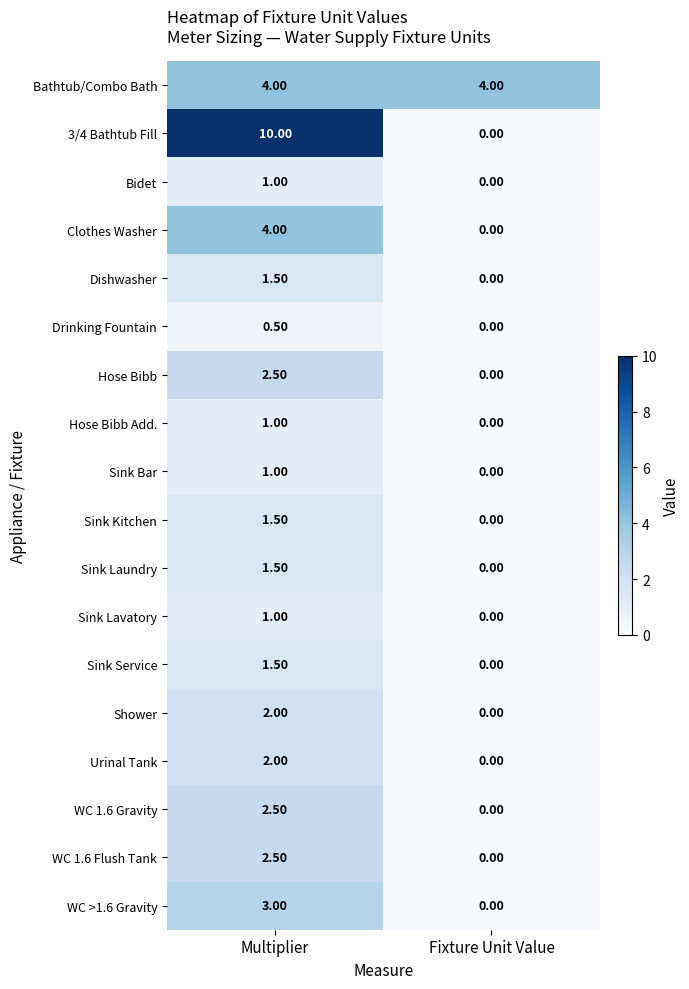

What is the difference between the Sink Laundry values at Multiplier and Fixture Unit Value?

1.5